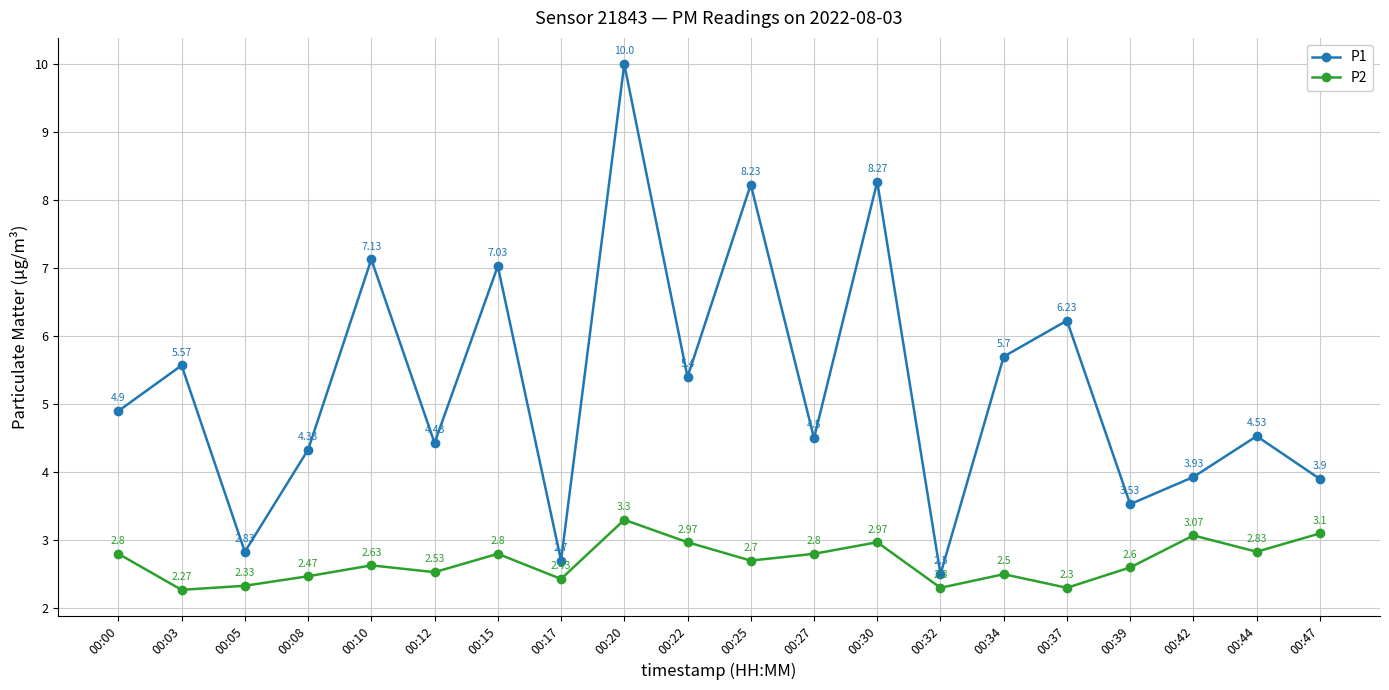

List the series in order of their peak value, lowest first.

P2, P1